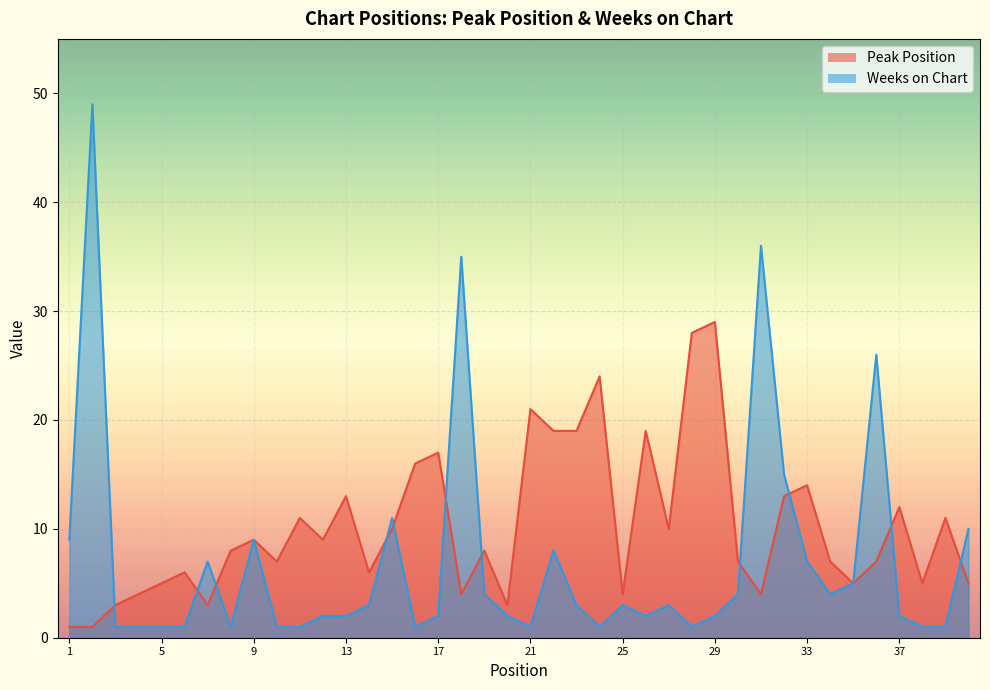

Reading left to right, list all the values displayed in this chart.

Peak Position: 1=1	2=1	3=3	4=4	5=5	6=6	7=3	8=8	9=9	10=7	11=11	12=9	13=13	14=6	15=10	16=16	17=17	18=4	19=8	20=3	21=21	22=19	23=19	24=24	25=4	26=19	27=10	28=28	29=29	30=7	31=4	32=13	33=14	34=7	35=5	36=7	37=12	38=5	39=11	40=5
Weeks on Chart: 1=9	2=49	3=1	4=1	5=1	6=1	7=7	8=1	9=9	10=1	11=1	12=2	13=2	14=3	15=11	16=1	17=2	18=35	19=4	20=2	21=1	22=8	23=3	24=1	25=3	26=2	27=3	28=1	29=2	30=4	31=36	32=15	33=7	34=4	35=5	36=26	37=2	38=1	39=1	40=10